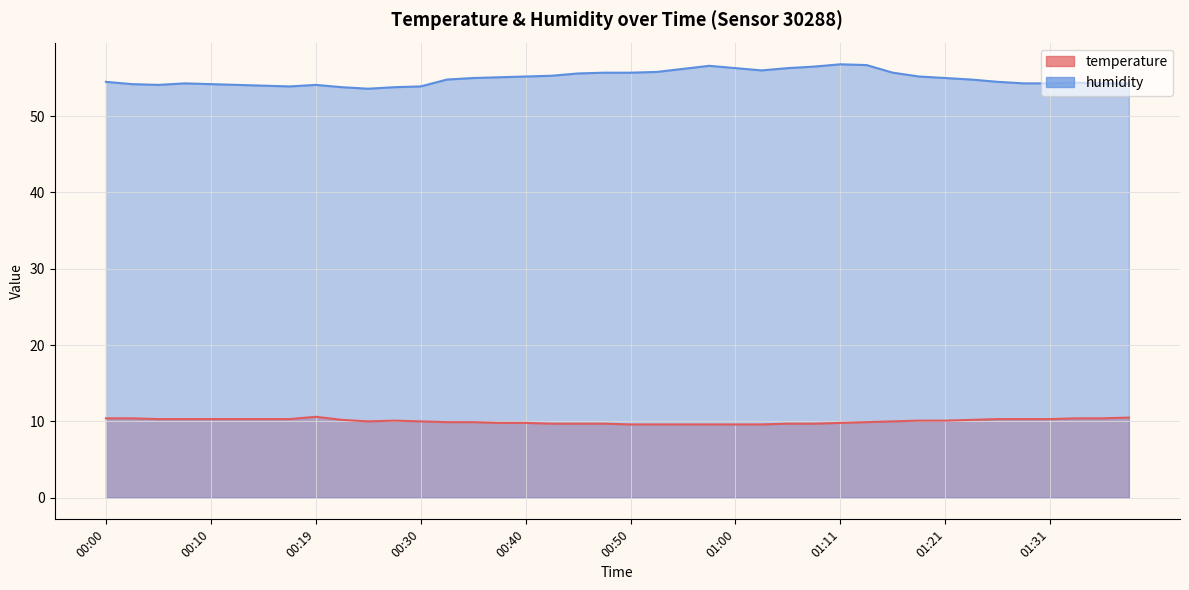

Reading left to right, what are all the values shown in this chart?

temperature: 10.4	10.4	10.3	10.3	10.3	10.3	10.3	10.3	10.6	10.2	10.0	10.1	10.0	9.9	9.9	9.8	9.8	9.7	9.7	9.7	9.6	9.6	9.6	9.6	9.6	9.6	9.7	9.7	9.8	9.9	10.0	10.1	10.1	10.2	10.3	10.3	10.3	10.4	10.4	10.5
humidity: 54.5	54.2	54.1	54.3	54.2	54.1	54.0	53.9	54.1	53.8	53.6	53.8	53.9	54.8	55.0	55.1	55.2	55.3	55.6	55.7	55.7	55.8	56.2	56.6	56.3	56.0	56.3	56.5	56.8	56.7	55.7	55.2	55.0	54.8	54.5	54.3	54.3	54.4	54.3	54.3